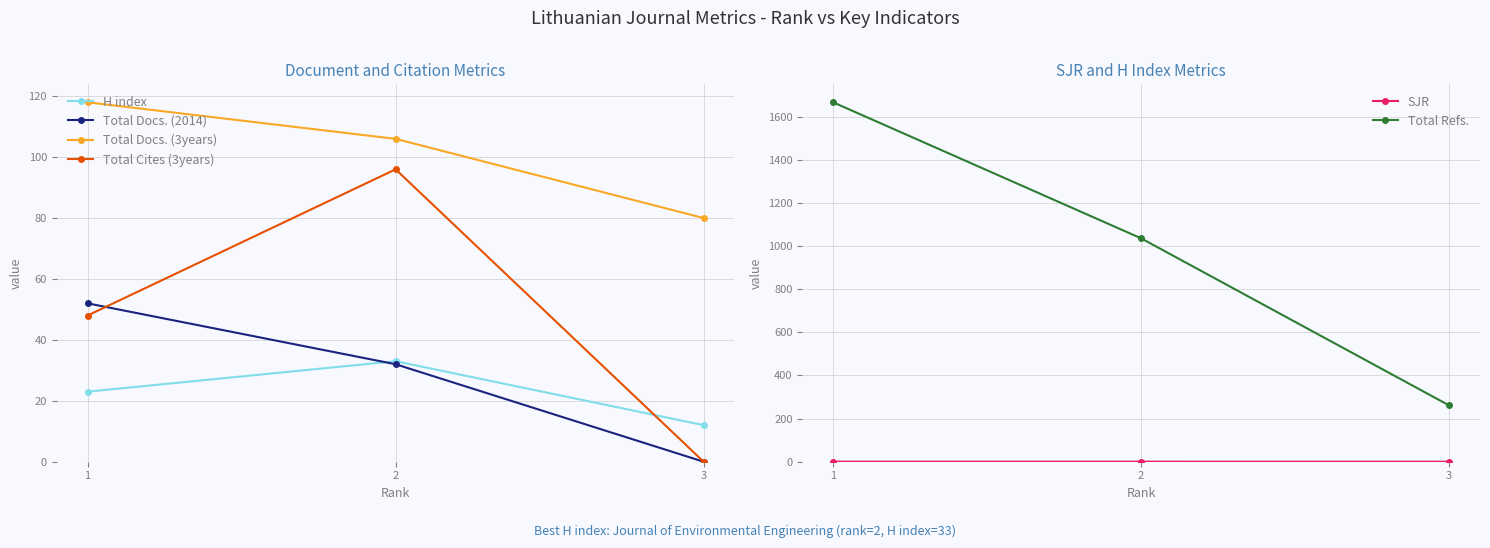

At which category is the sum across all series the highest?

1